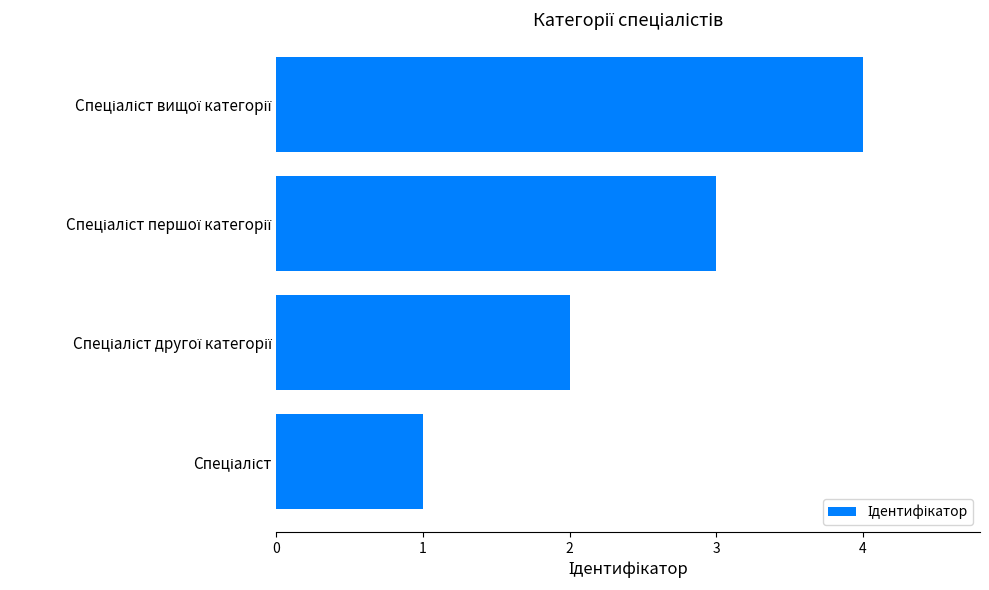

What is the greatest value displayed?

4